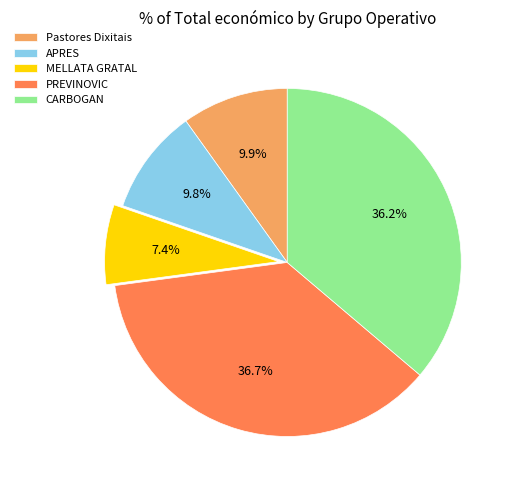

What is the ratio of the value at Pastores Dixitais to the value at CARBOGAN?

0.3